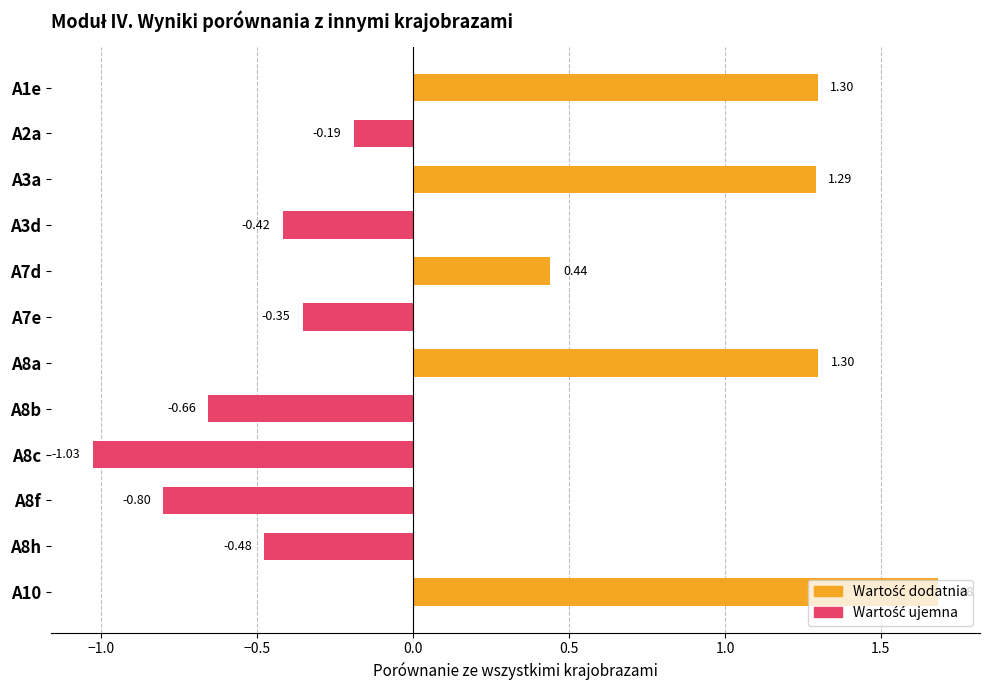

What is the change in value from A1e to A10?

+0.4